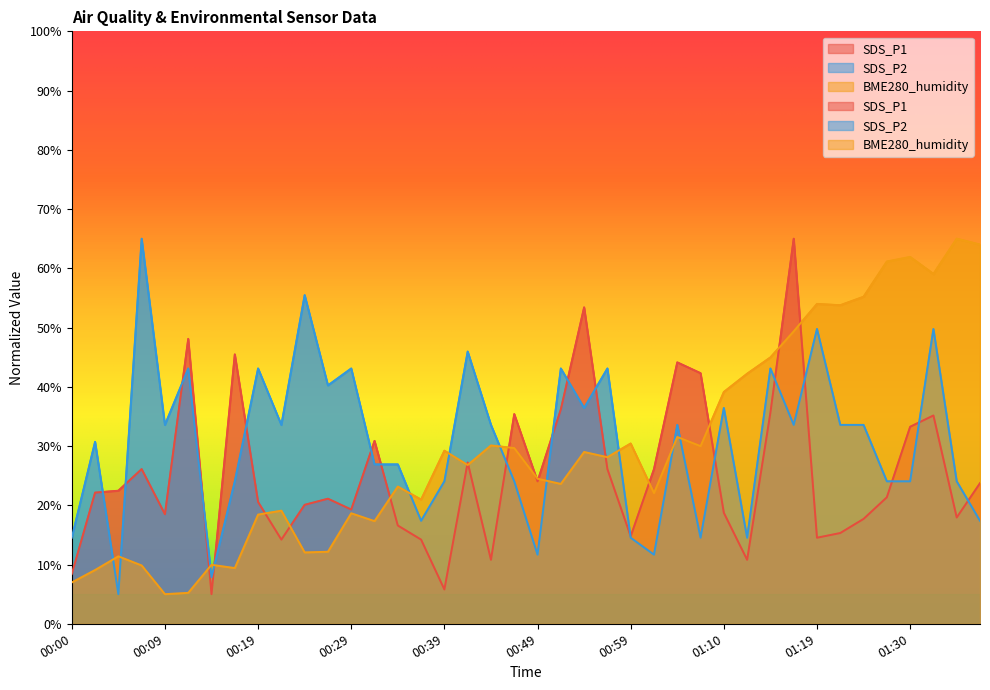

List the series in order of their peak value, lowest first.

SDS_P1, SDS_P2, BME280_humidity